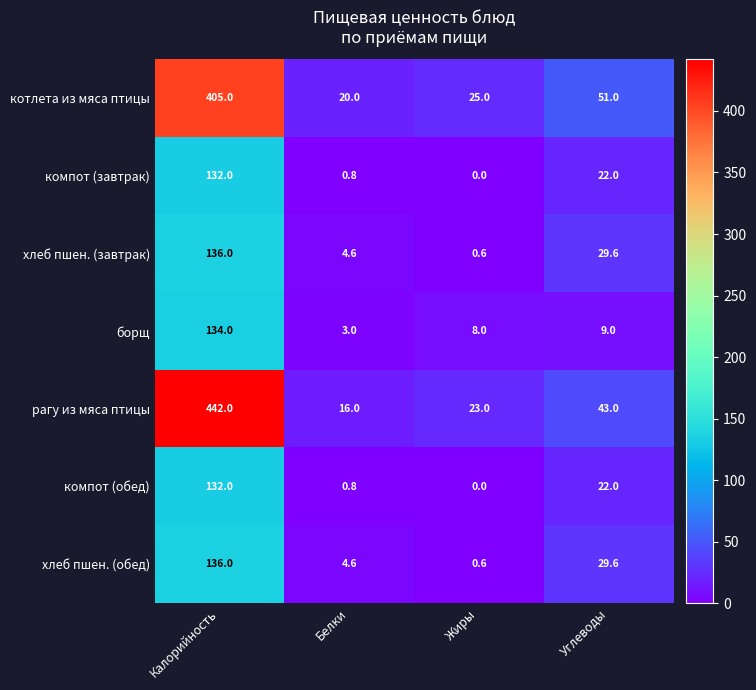

At which label is хлеб пшен. (обед) closest to 68?

Углеводы